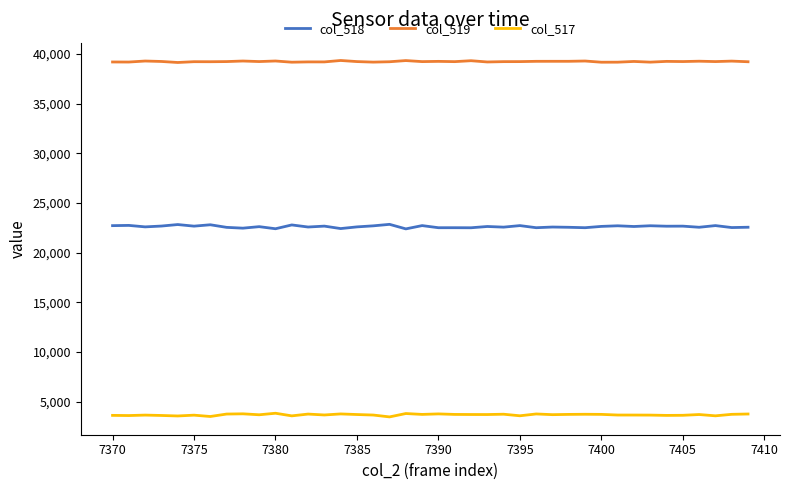

True or false: col_519 and col_518 intersect in this chart.

False